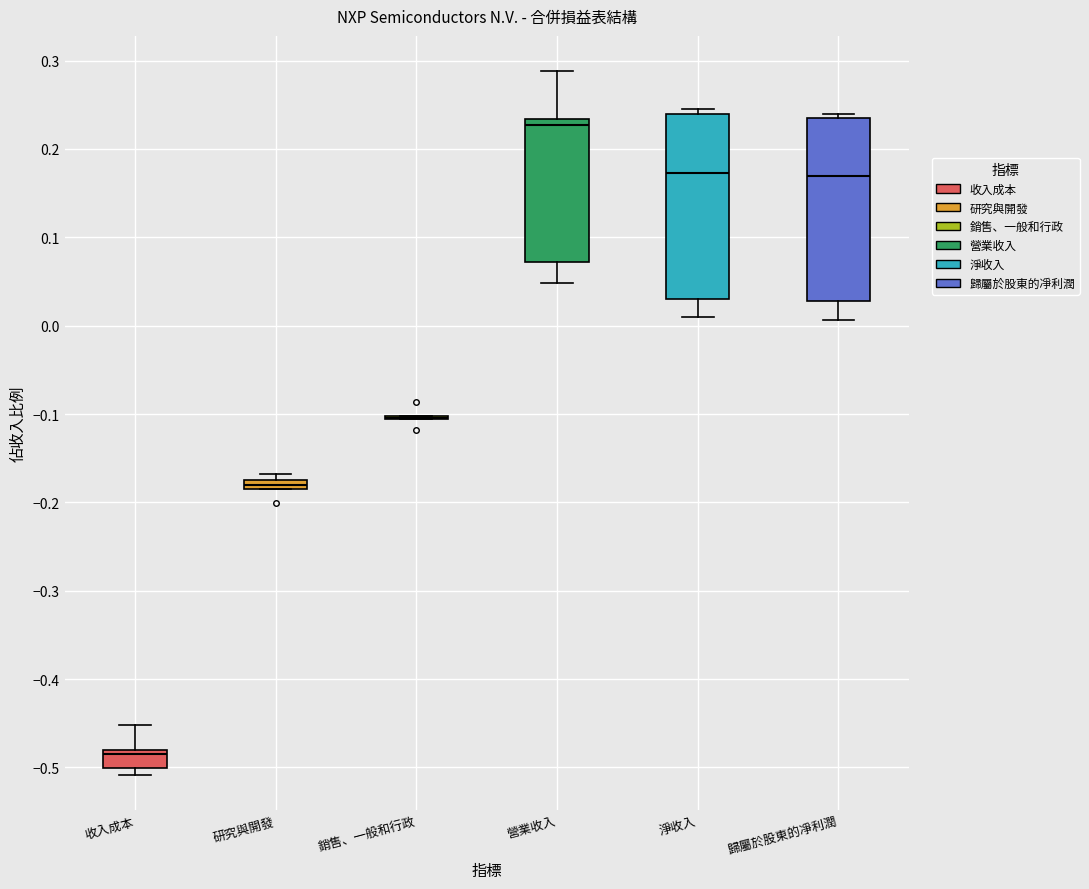

Where does the median line of the box for 研究與開發 sit on the y-axis? The values are not printed on the chart, so give them approximately, as read against the axis.

-0.18